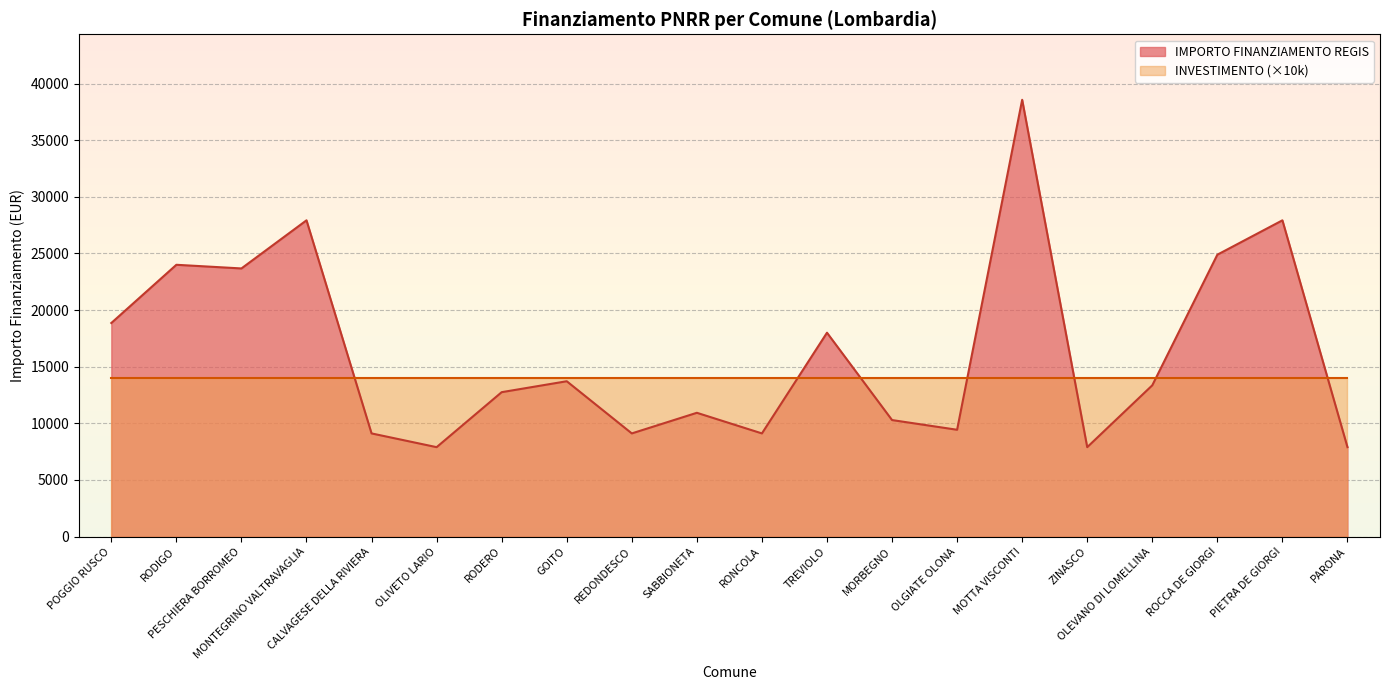

At which label is the value closest to 23228?

PESCHIERA BORROMEO